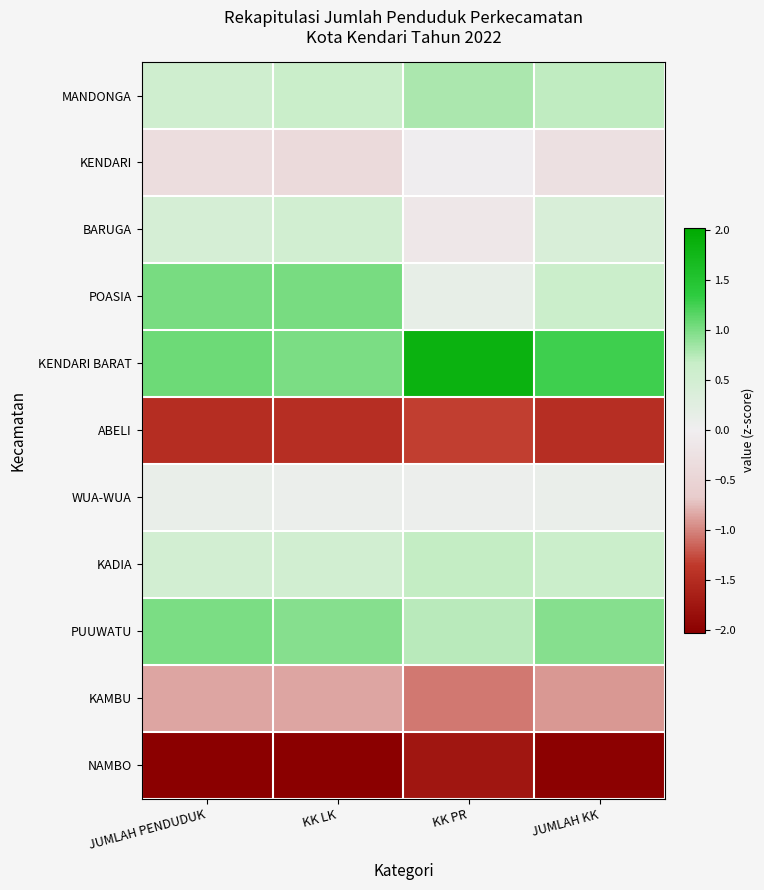

What is the maximum value shown in the chart?

1.8